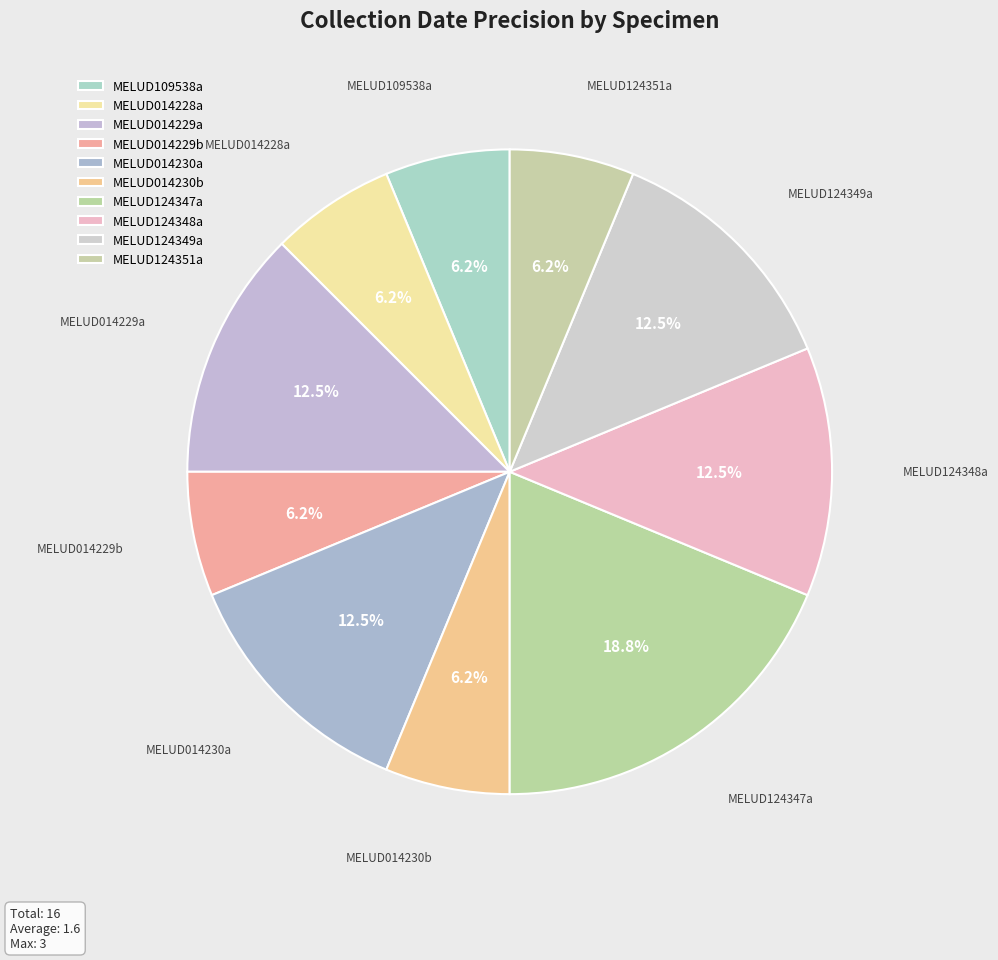

What percentage is the MELUD014230b slice, to the nearest percent?

6%